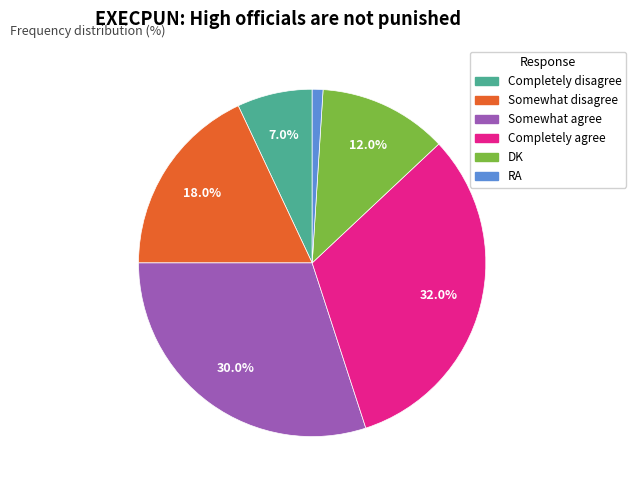

Between Completely disagree and RA, which is larger?

Completely disagree